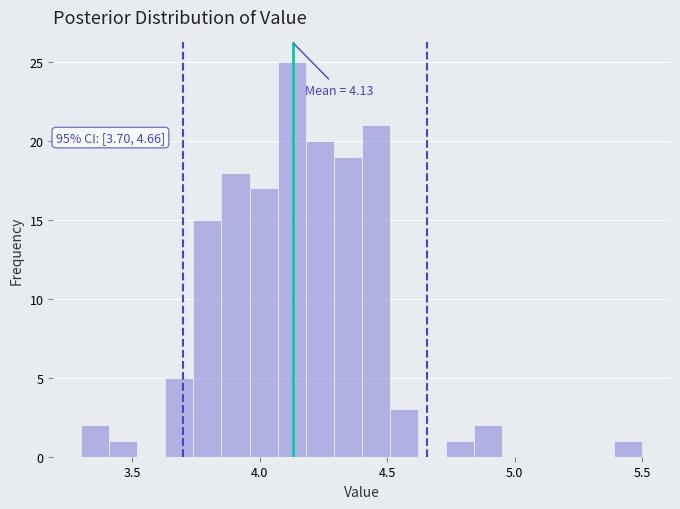

Read against the x-axis, roughly where is the centre of the tallest bar?

4.15